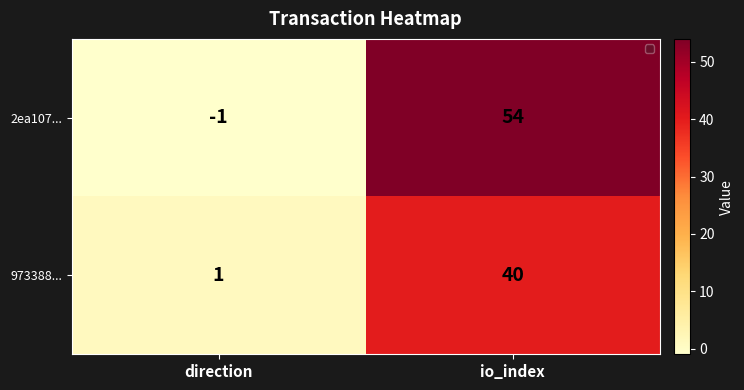

Reading left to right, what are all the values shown in this chart?

2ea107...: -1	54
973388...: 1	40